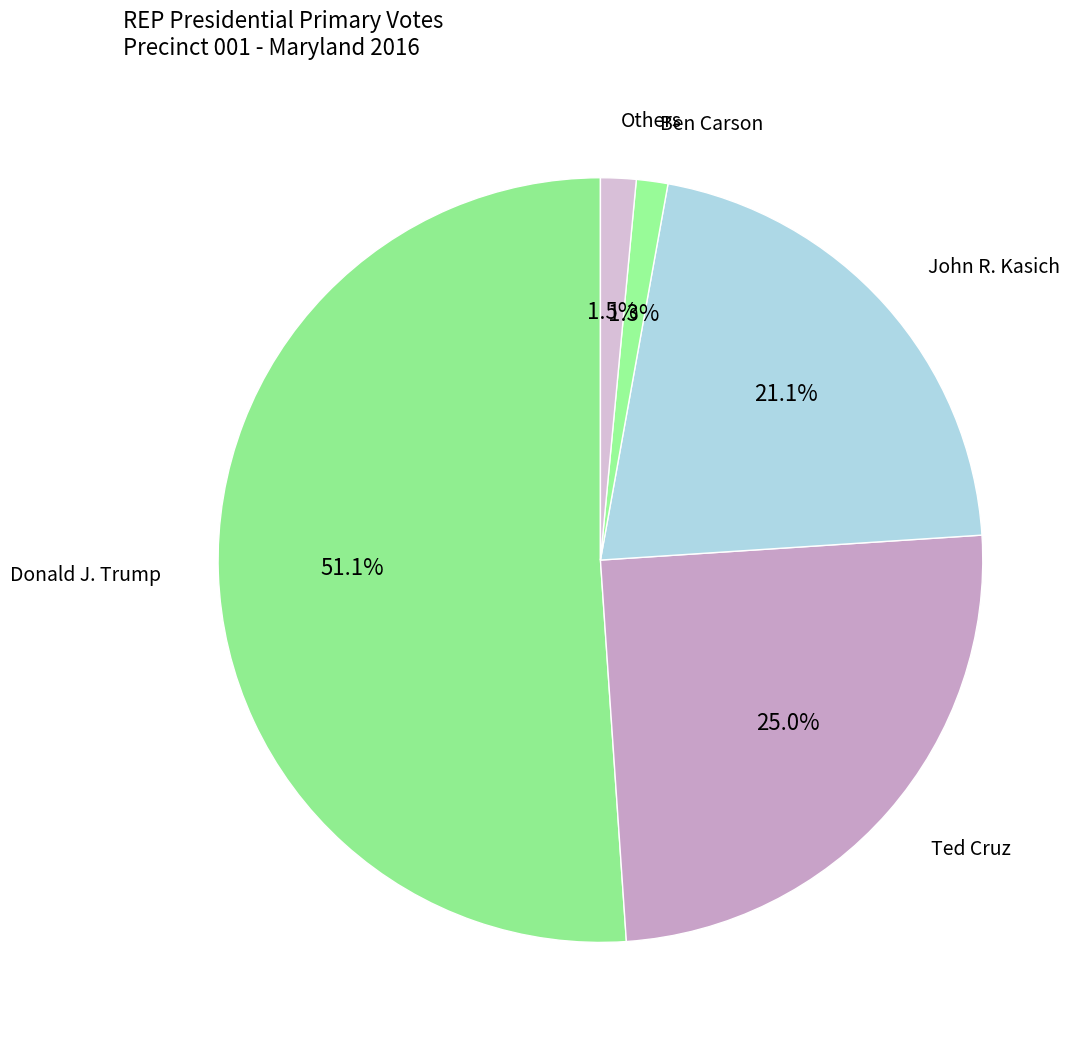

What percentage is NOT represented by Ted Cruz?

75.0%